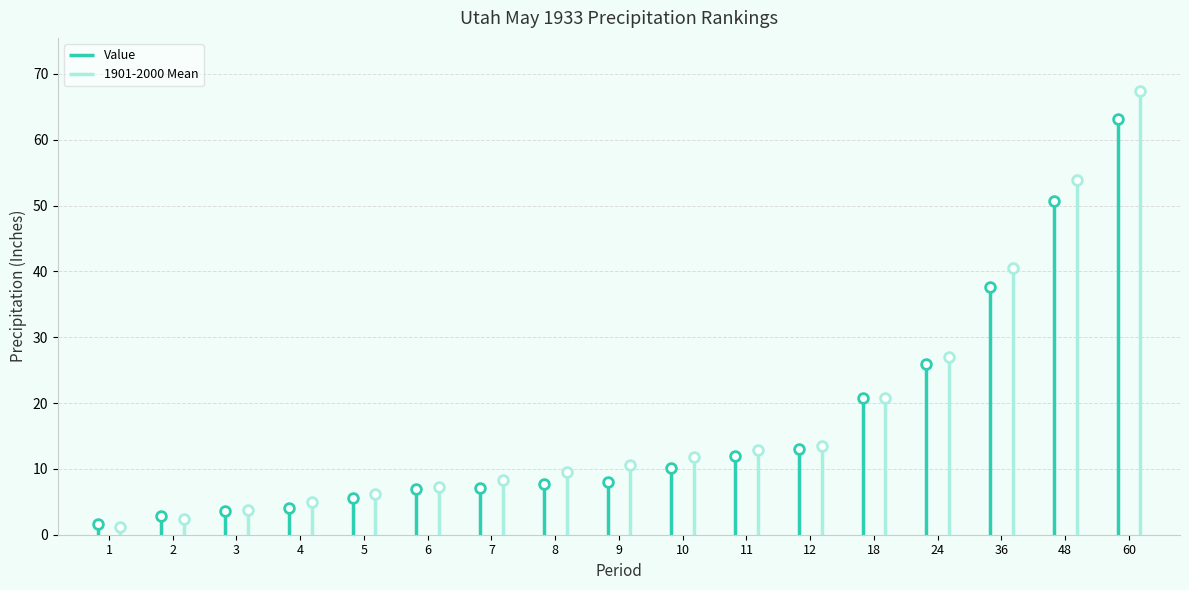

How many times do Mean and Value cross each other?

1